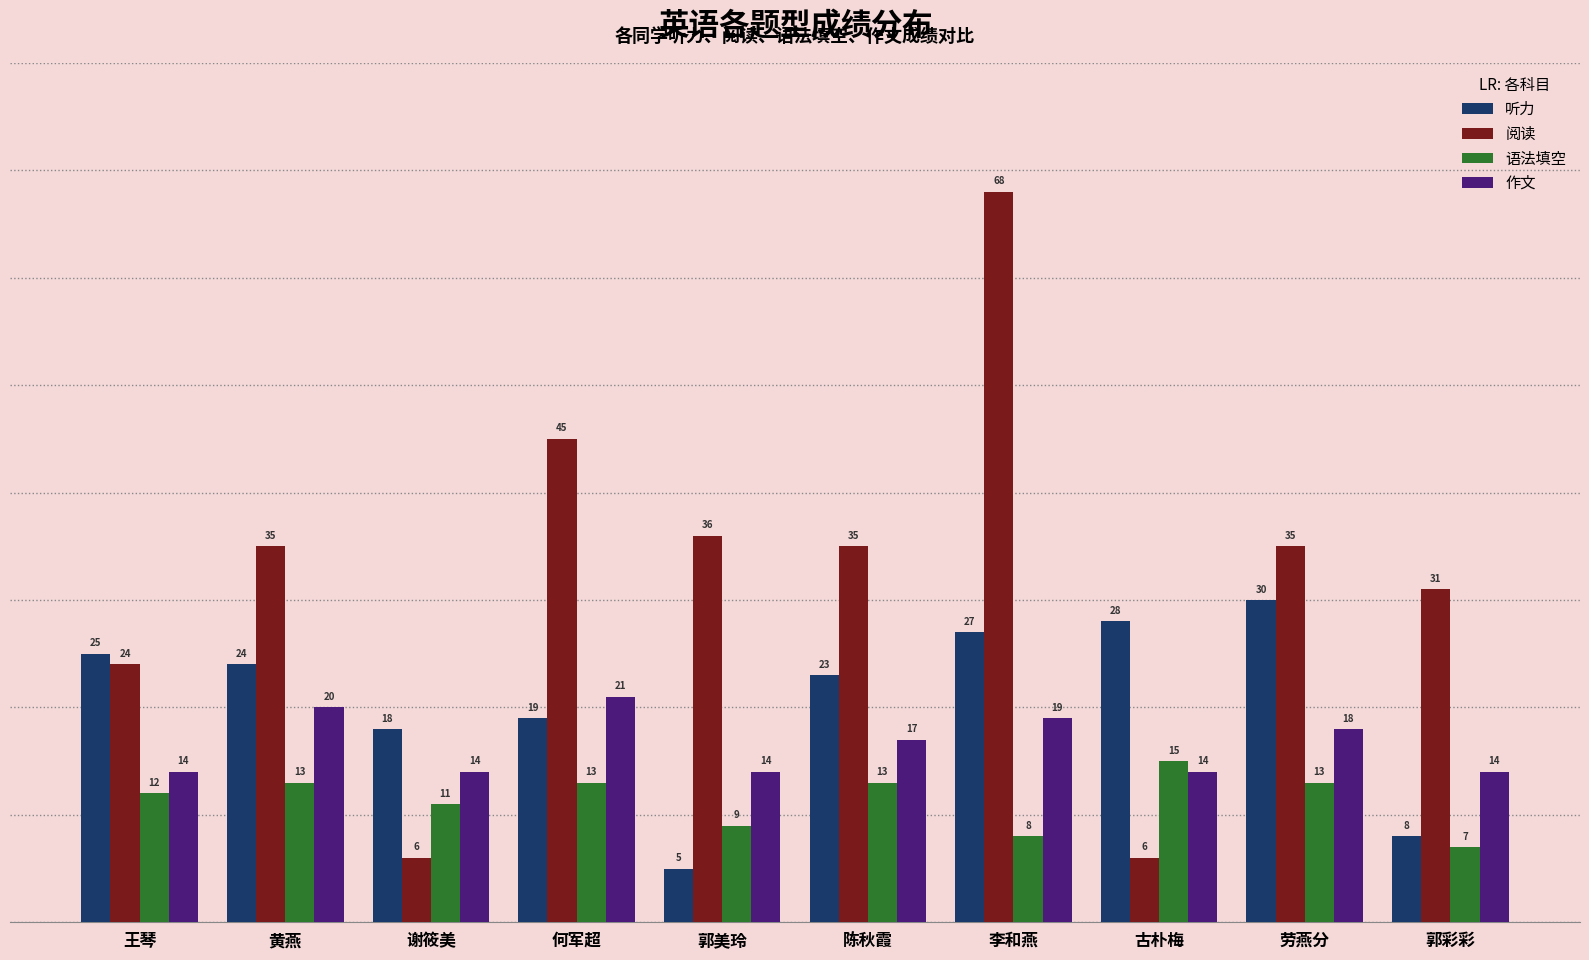

At which label does 作文 first exceed 17?

黄燕